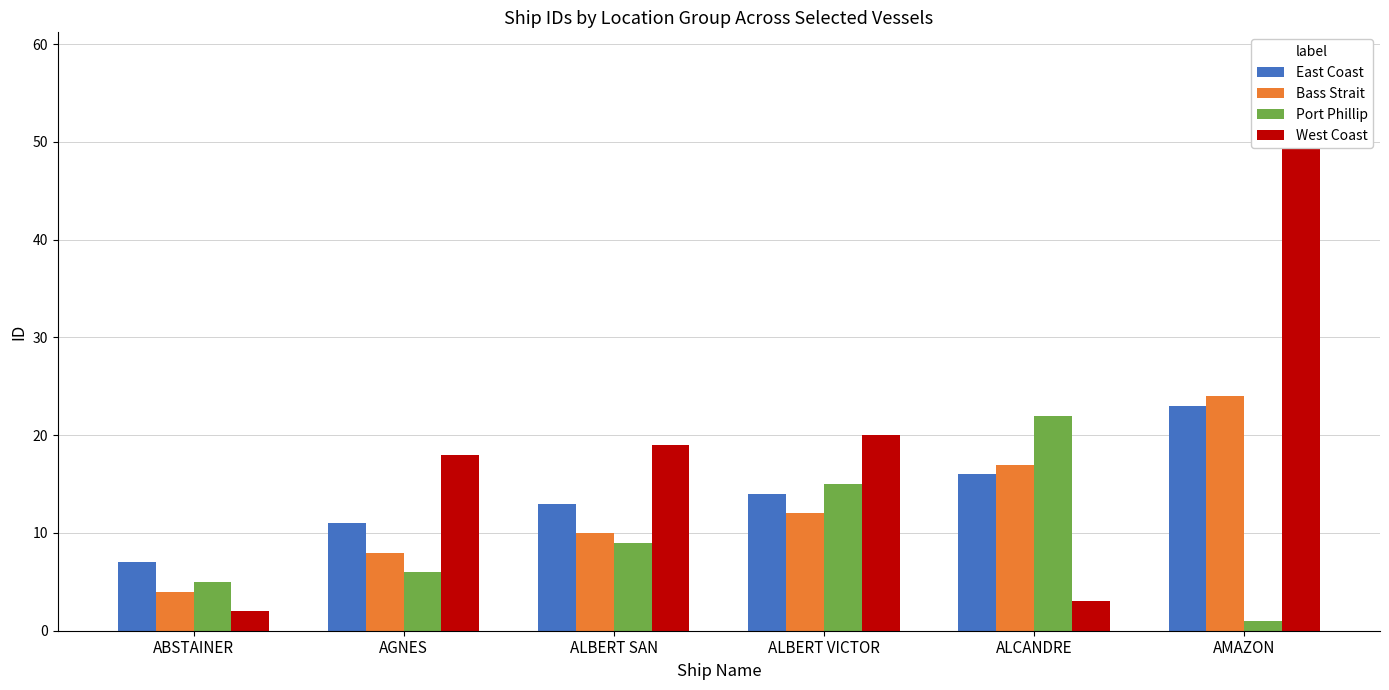

What is the approximate value of Bass Strait at ALBERT VICTOR?

12